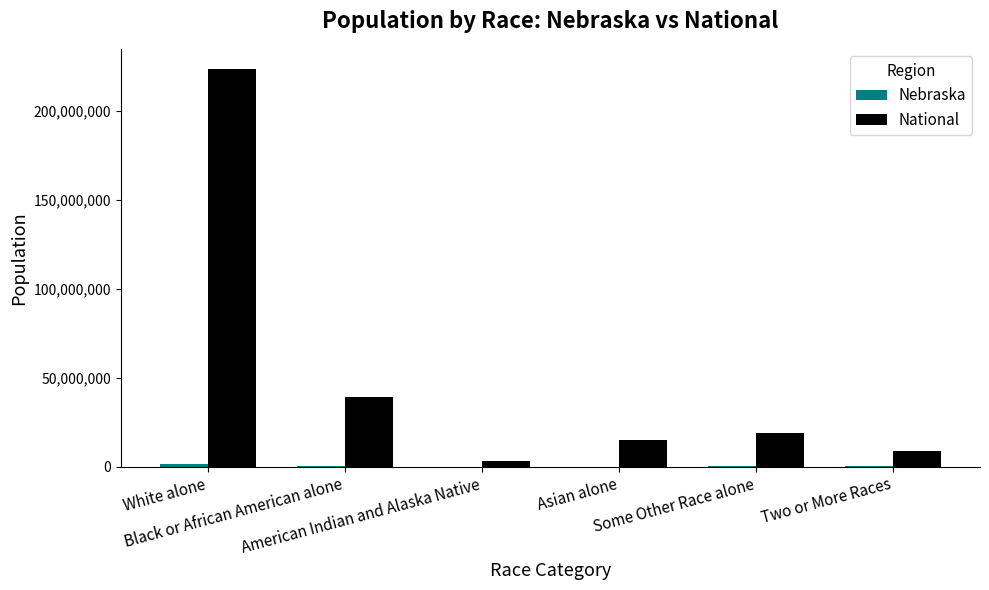

Which series has the largest total across all categories?

National